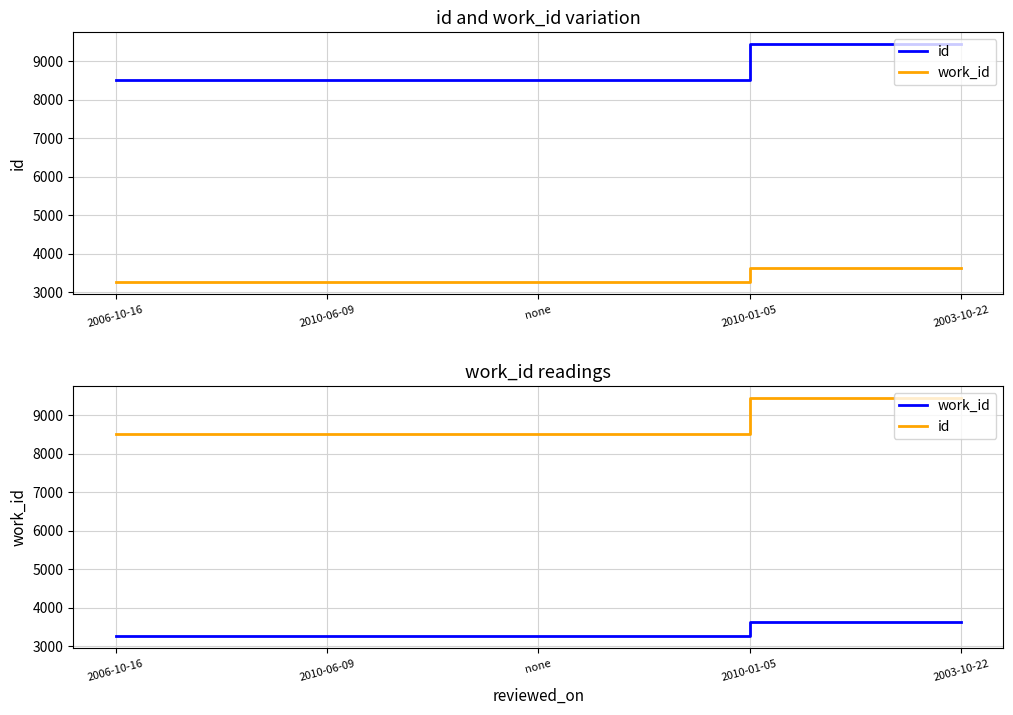

What is the difference between the maximum and second lowest values in the work_id series?

380